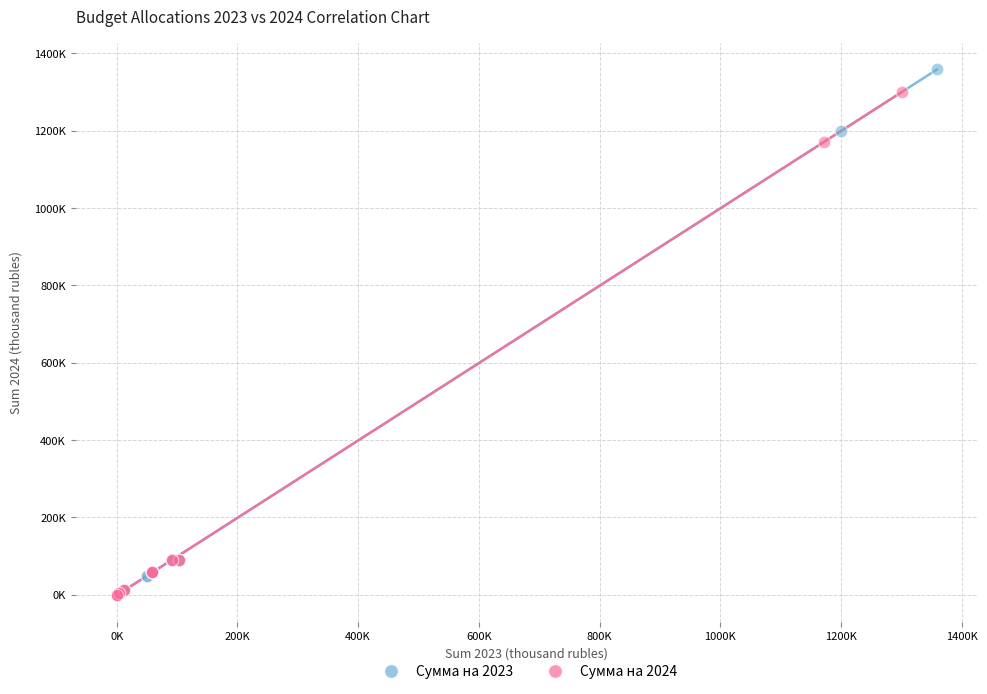

Which series has the largest Y range (max minus min)?

Сумма на 2023